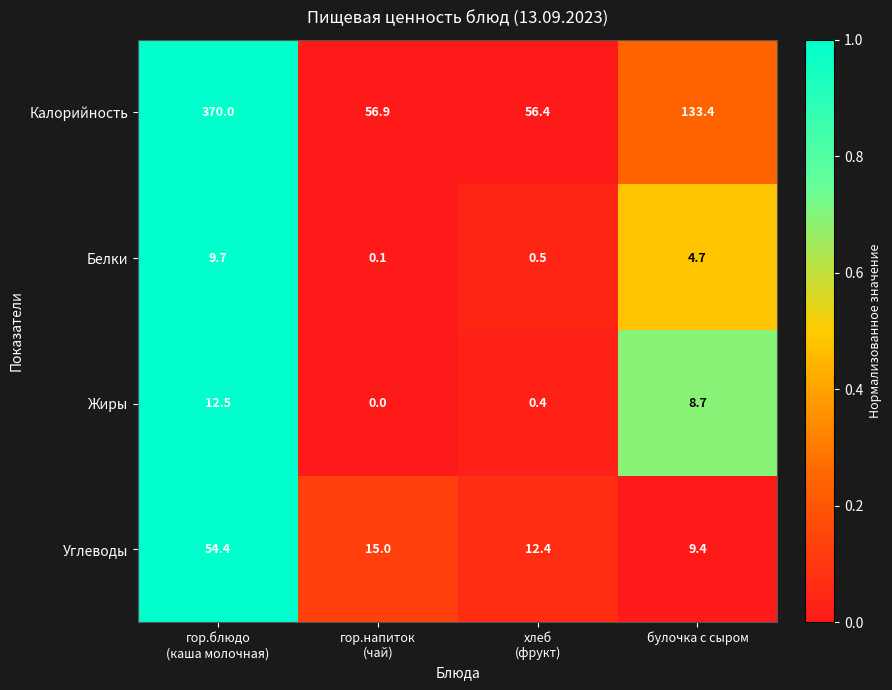

True or false: Калорийность has a value of 64.8 at булочка с сыром.

False